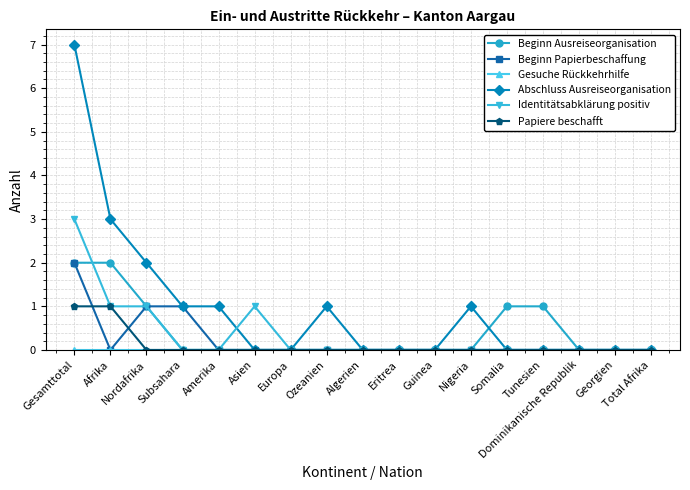

True or false: Abschluss Ausreiseorganisation has a value of 0 at Somalia.

True